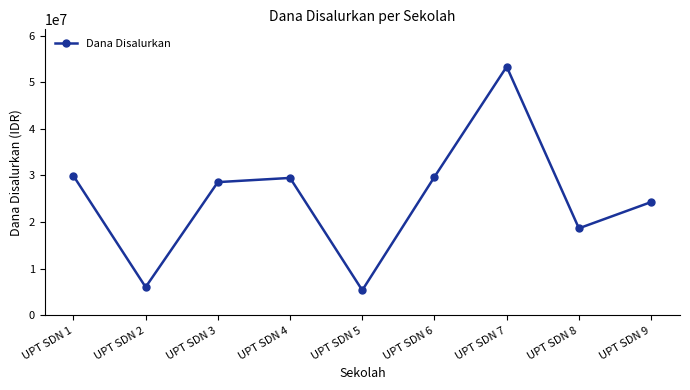

Which label corresponds to the smallest value in the chart?

UPT SDN 5